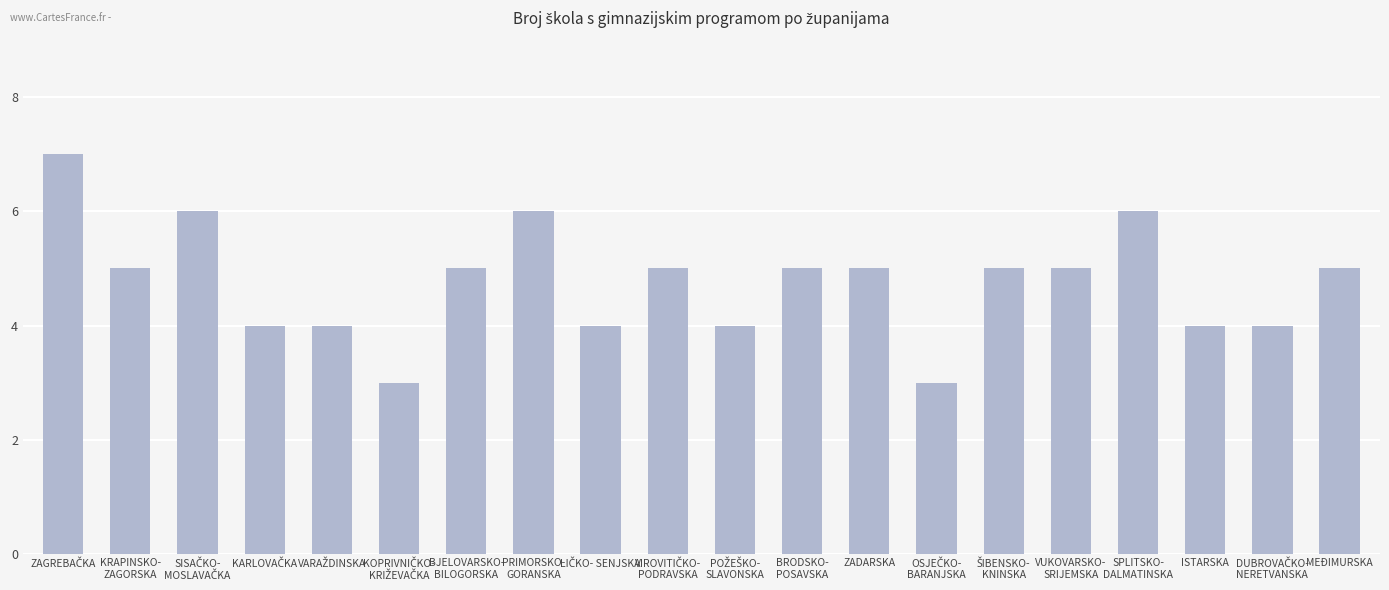

What is the label of the 8th bar from the right?

ZADARSKA